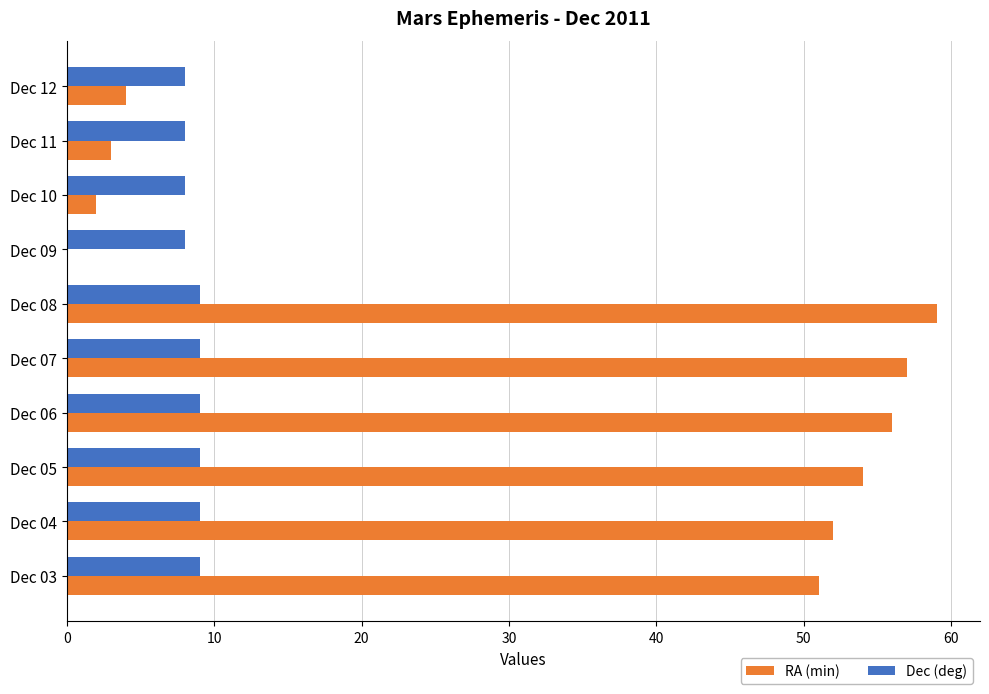

What is the approximate value of RA (min) at Dec 05?

54